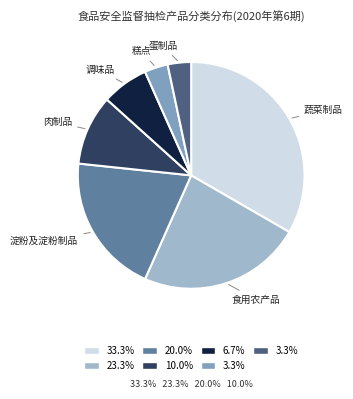

Does any single category account for the majority?

No